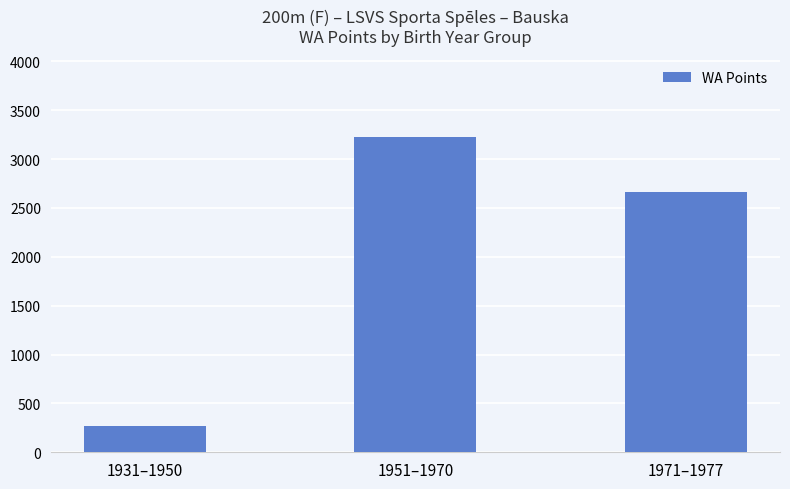

Reading left to right, transcribe all the data shown in this chart.

272	3223	2662